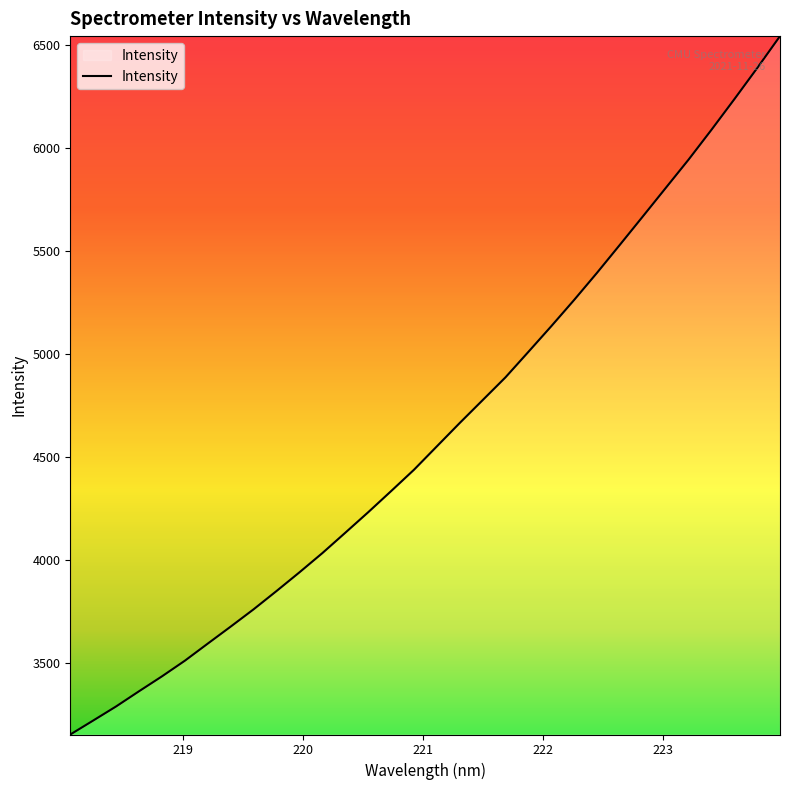

What is the difference between the maximum and minimum values?

3392.3